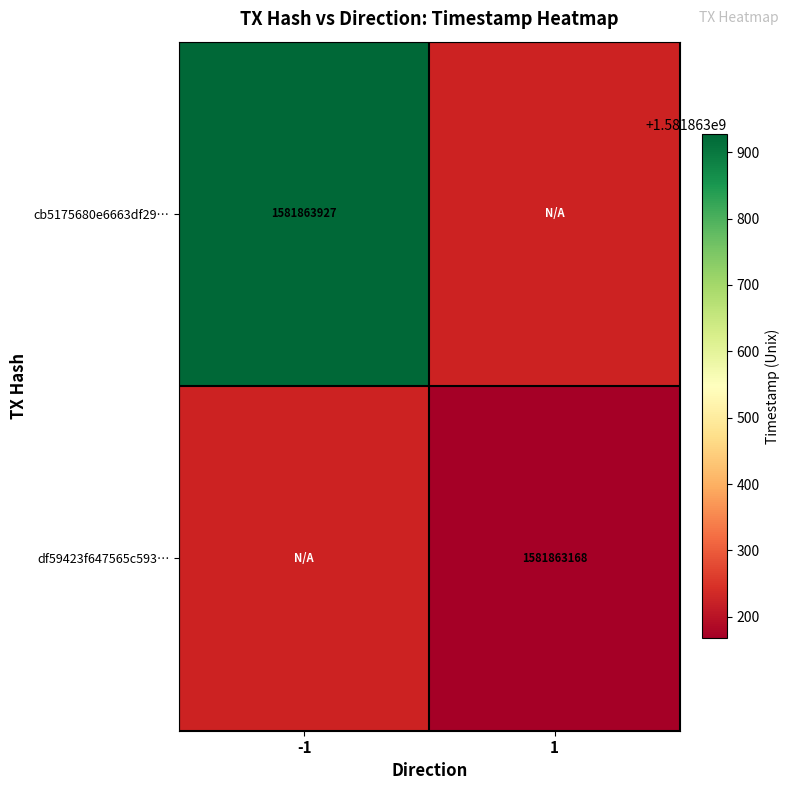

Reading left to right, transcribe all the data shown in this chart.

cb5175680e6663df2993ac1c2122f224216fbcd: -1=1581863927	1=0
df59423f647565c593378ebd16efdd3d824a55f: -1=0	1=1581863168